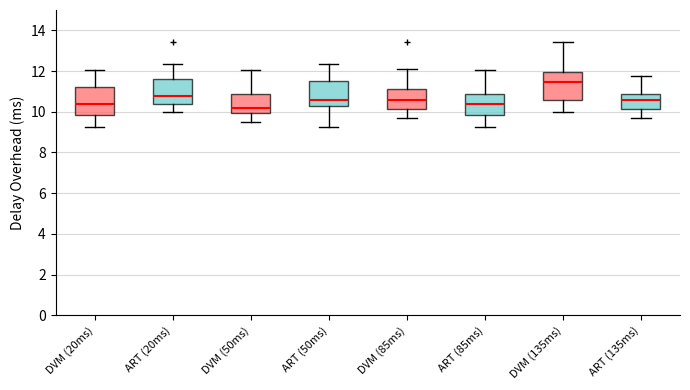

Where is the lower edge of the box for ART (85ms) on the y-axis? The values are not printed on the chart, so give them approximately, as read against the axis.

9.8